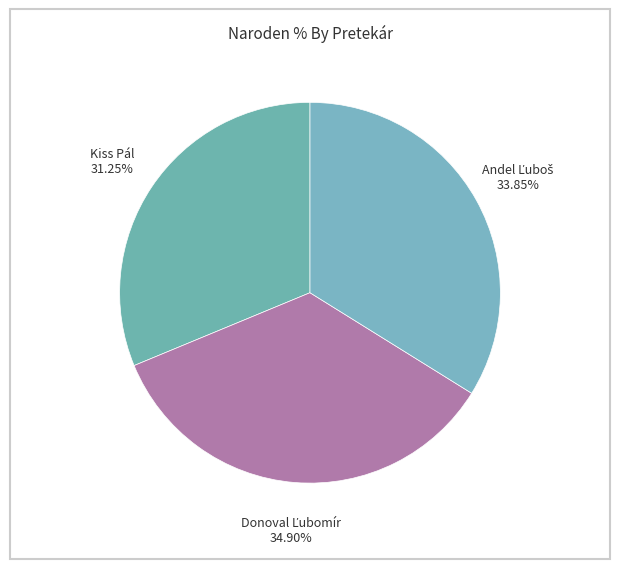

Which category has the smallest portion of the pie?

Kiss Pál